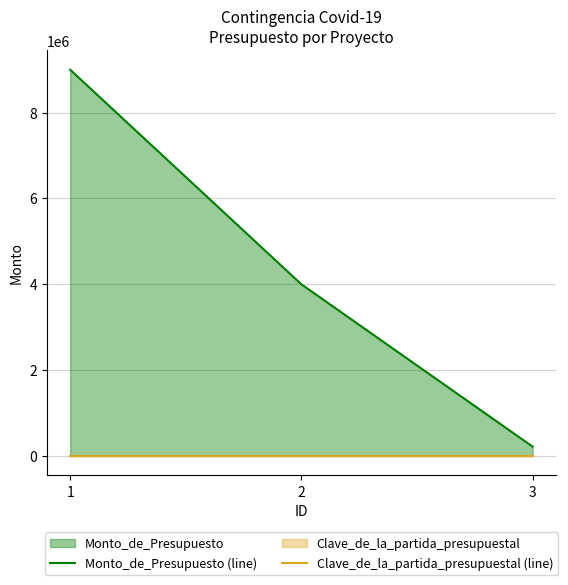

What is the value of the Clave_de_la_partida_presupuestal (line) point at the 2nd from the left?

7700